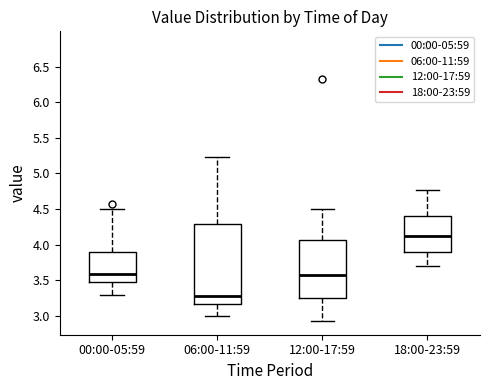

Where does the upper whisker of the box for 00:00-05:59 end on the y-axis? The values are not printed on the chart, so give them approximately, as read against the axis.

4.50